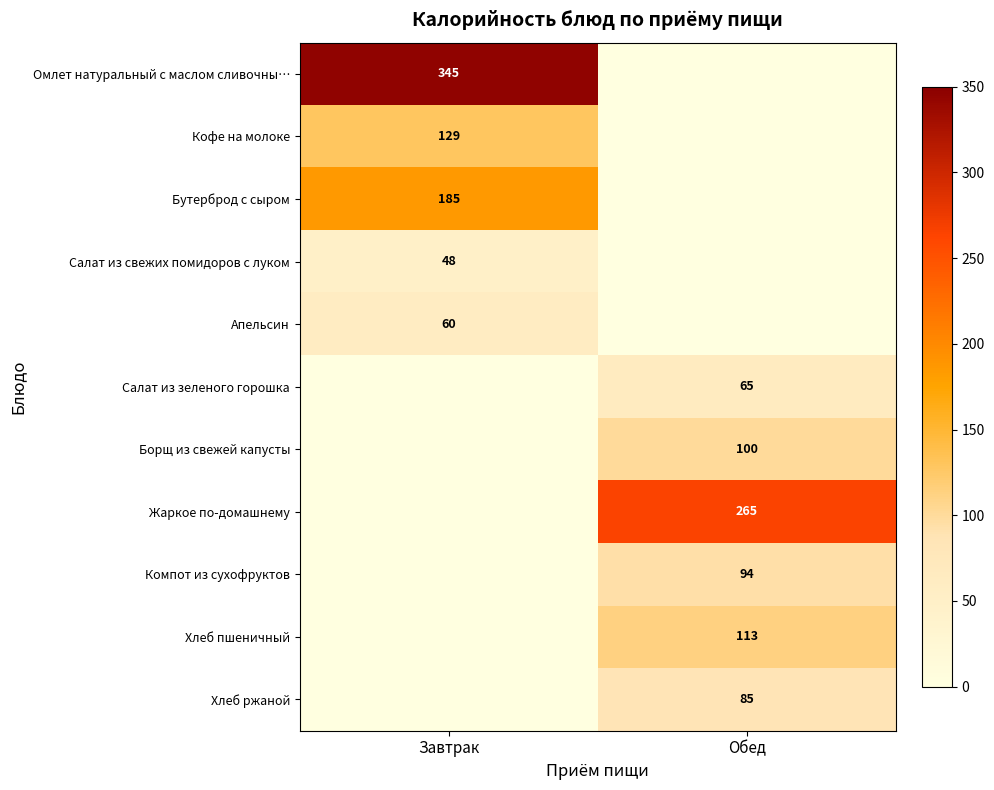

Is the value of Жаркое по-домашнему at Обед greater than the value of Апельсин at Завтрак?

Yes